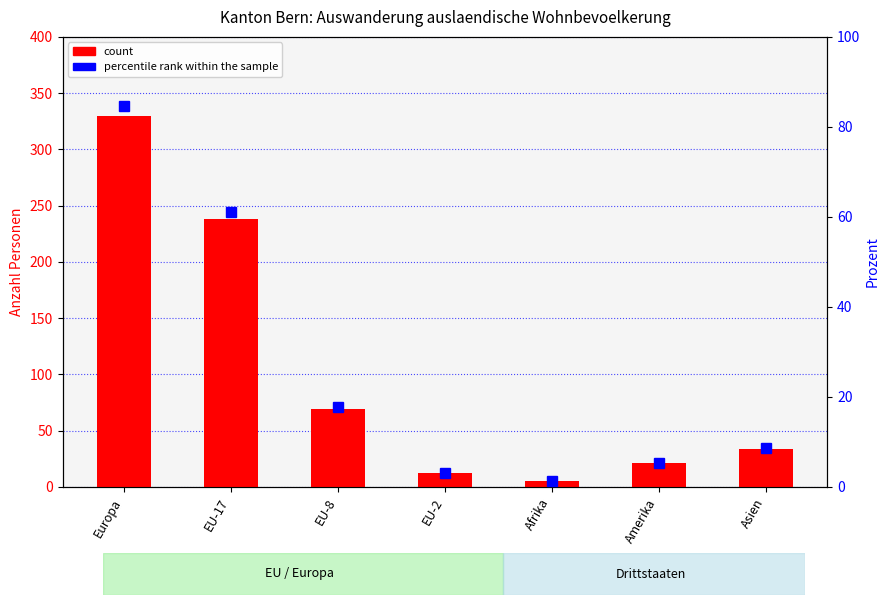

Are the bars grouped side by side (vs. stacked)?

Yes